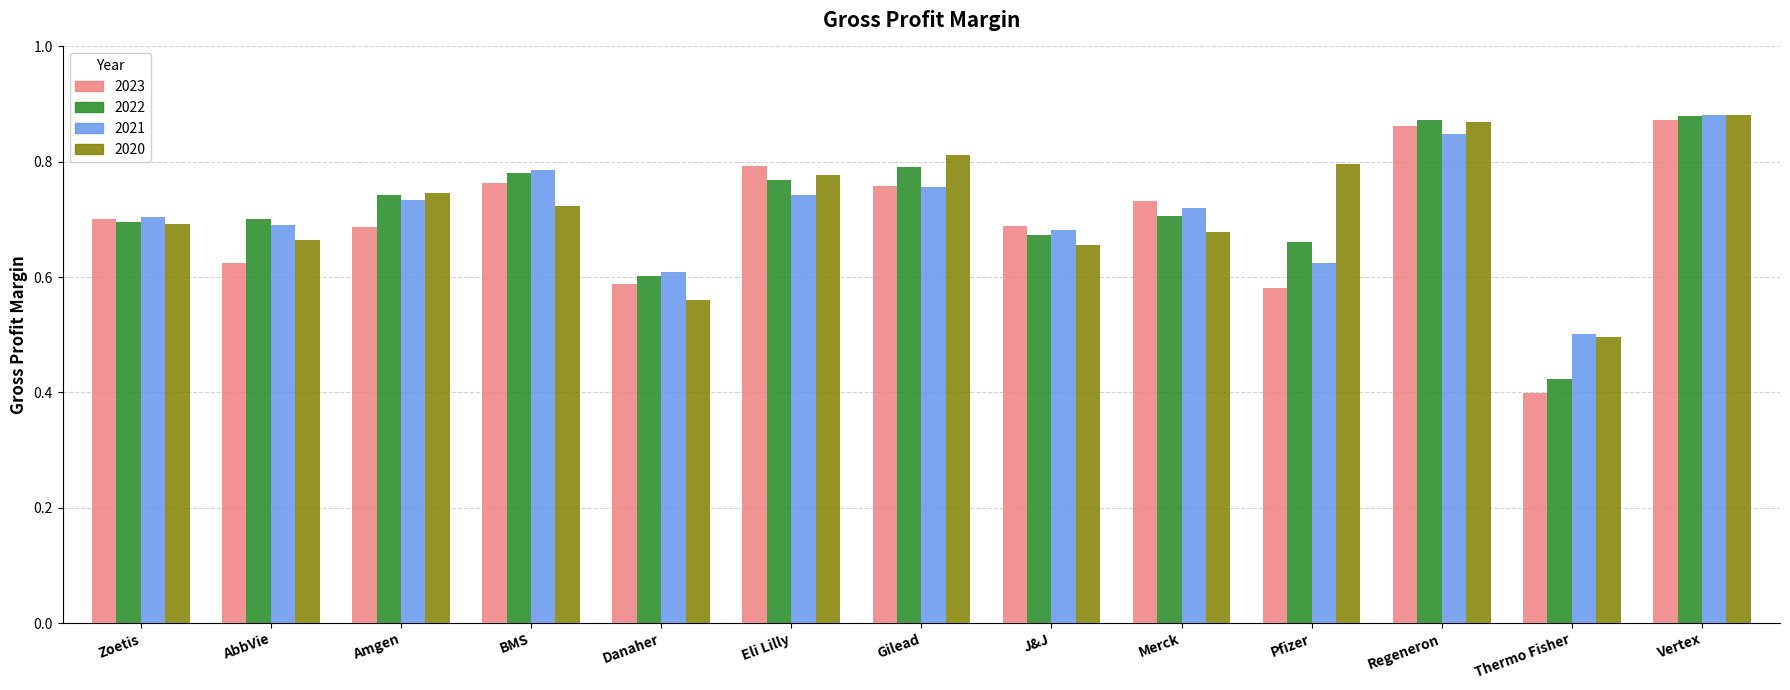

Which category has the lowest value in the 2021 series?

Thermo Fisher